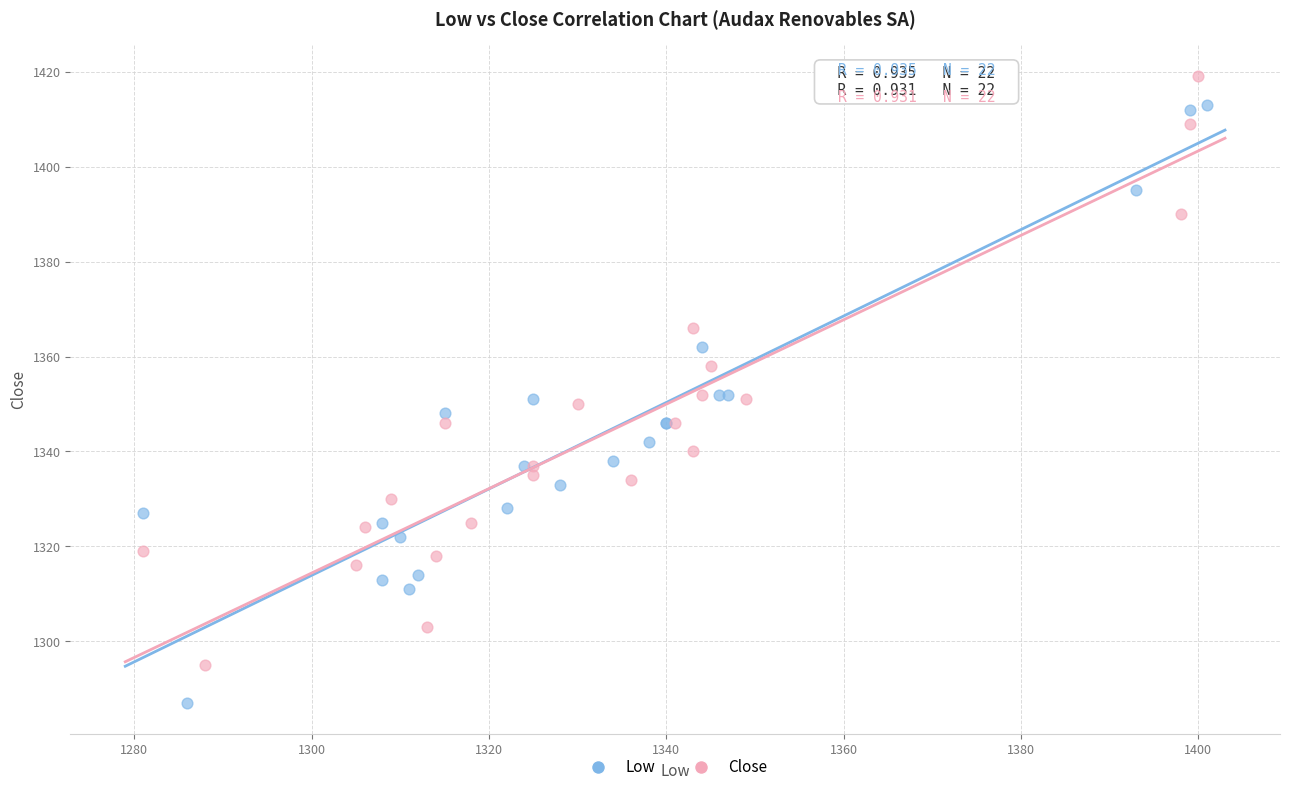

Which series contains the highest Y value?

Close